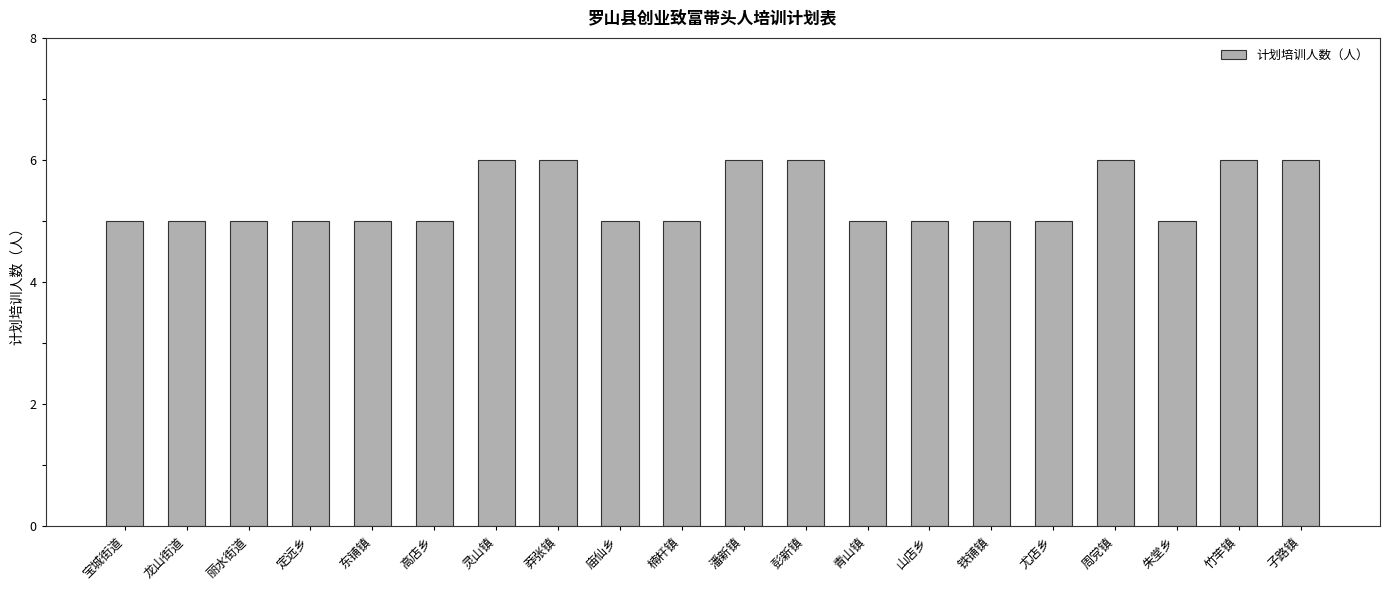

What is the ratio of the value at 龙山街道 to the value at 庙仙乡?

1.0